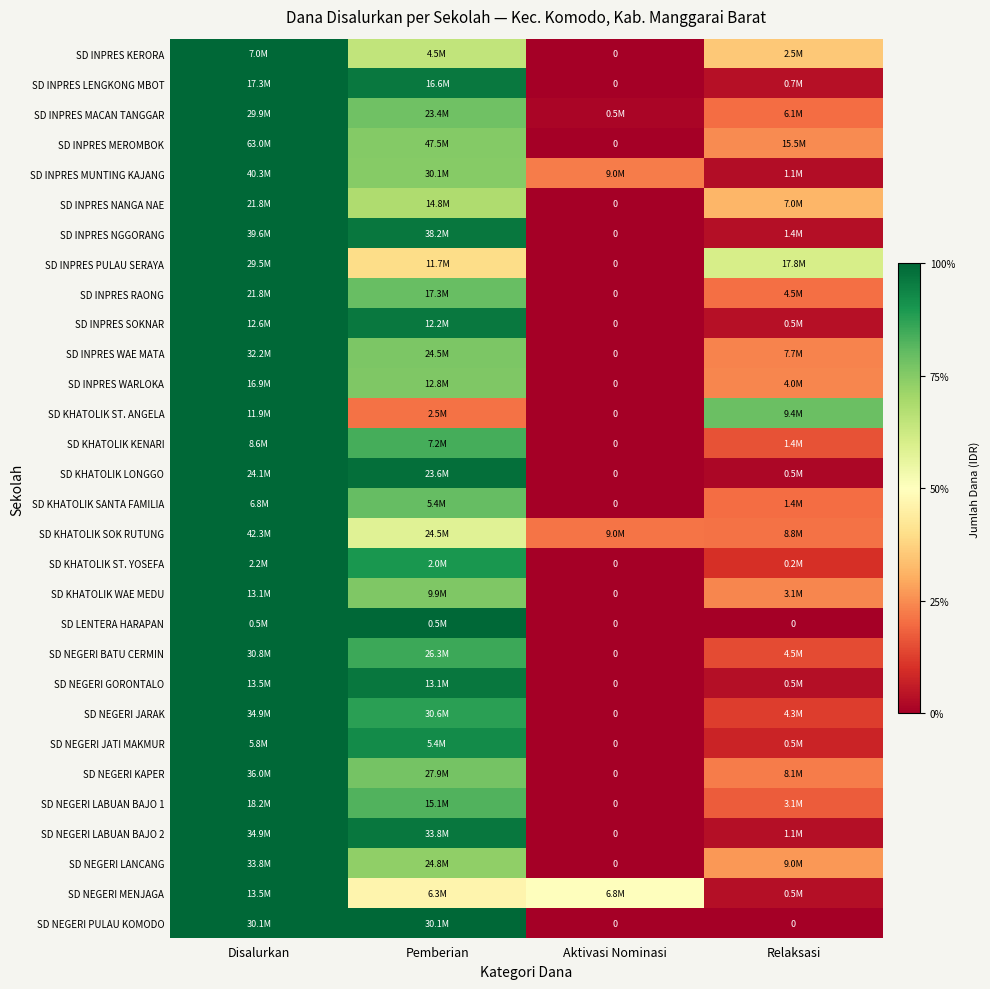

At which label is SD NEGERI GORONTALO closest to 0?

Aktivasi Nominasi